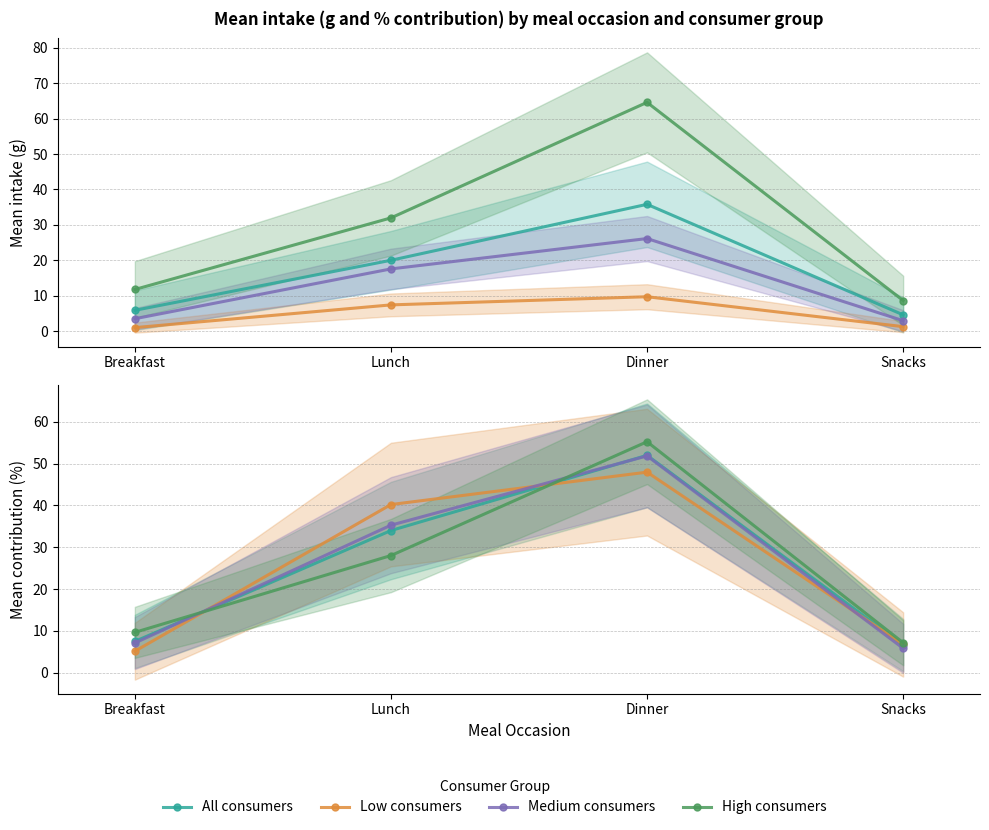

True or false: Medium consumers and High consumers intersect in this chart.

True